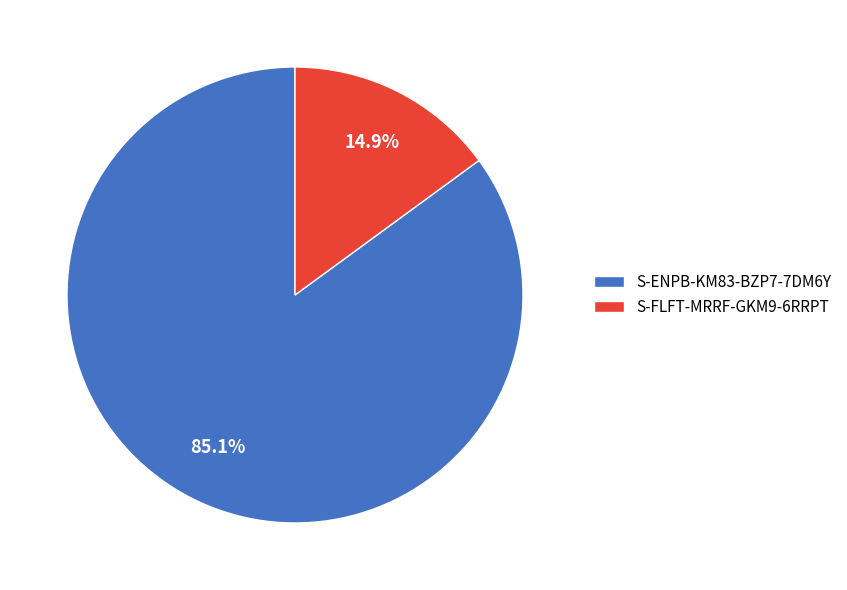

To the nearest percent, what percentage of the pie is S-ENPB-KM83-BZP7-7DM6Y?

85%